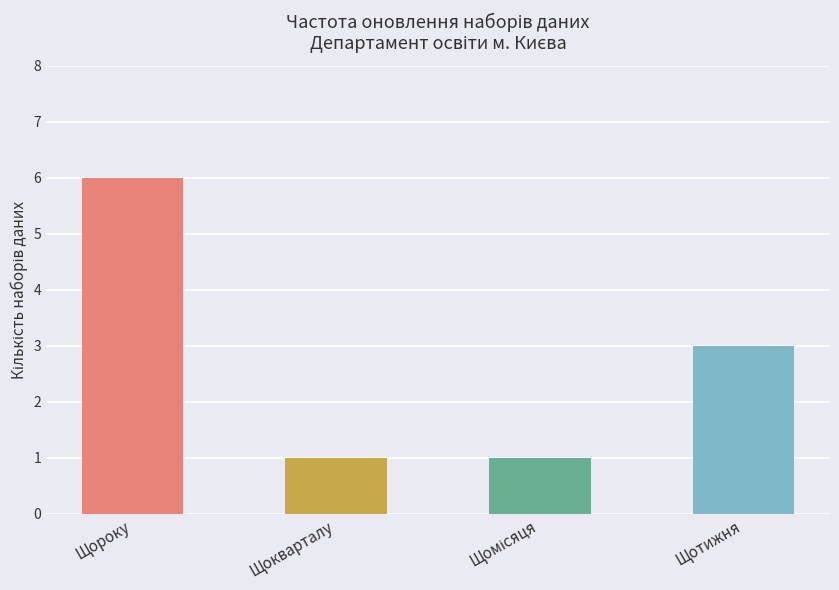

What is the change in value from Щокварталу to Щотижня?

+2